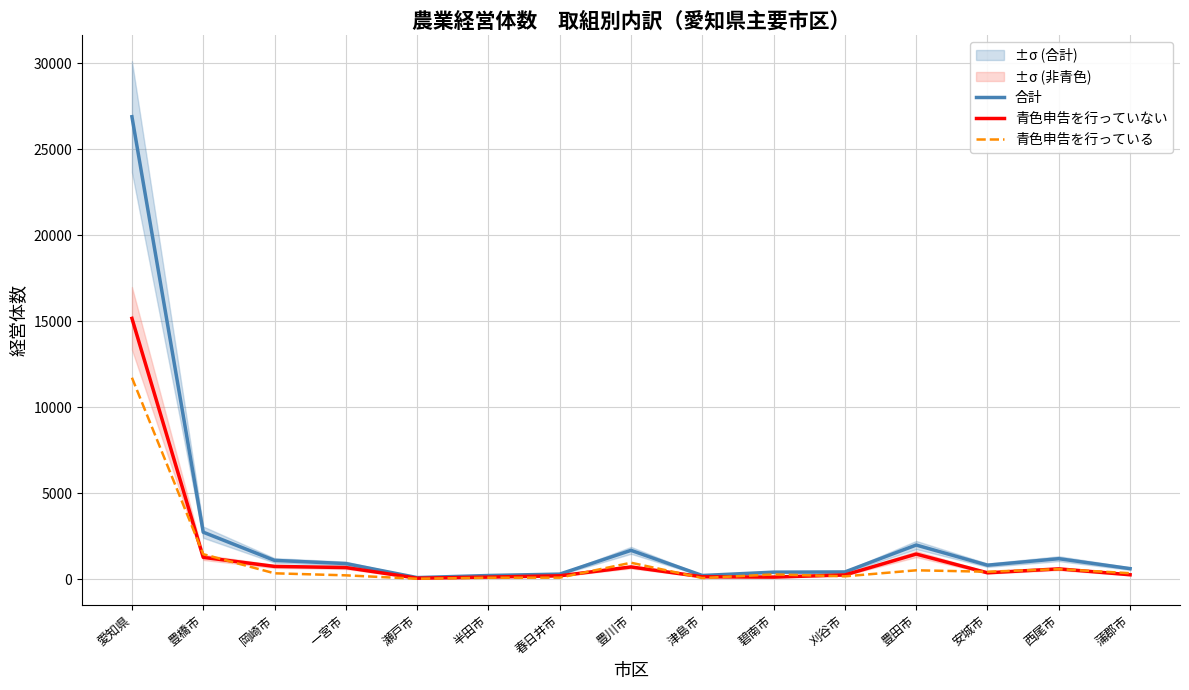

True or false: 合計 has more than 1 interior local peaks.

True